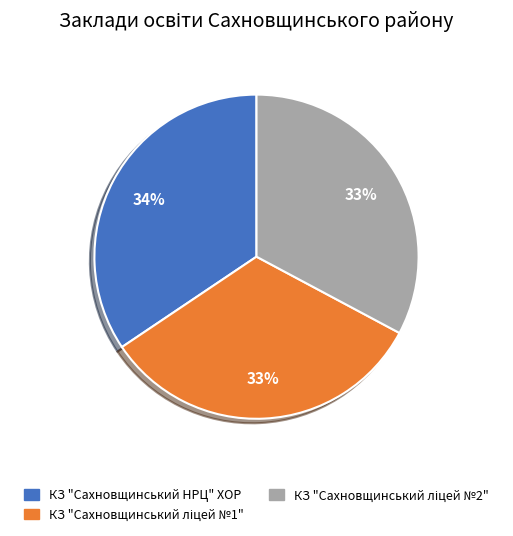

To the nearest percent, what percentage of the pie is КЗ "Сахновщинський НРЦ" ХОР?

34%